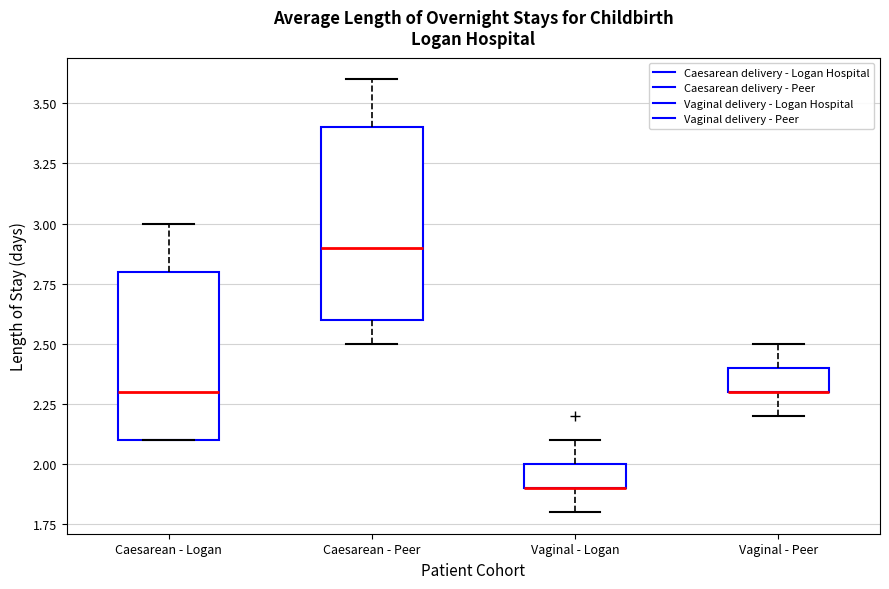

Comparing the boxes themselves (not the whiskers), which one is the tallest?

Caesarean - Peer